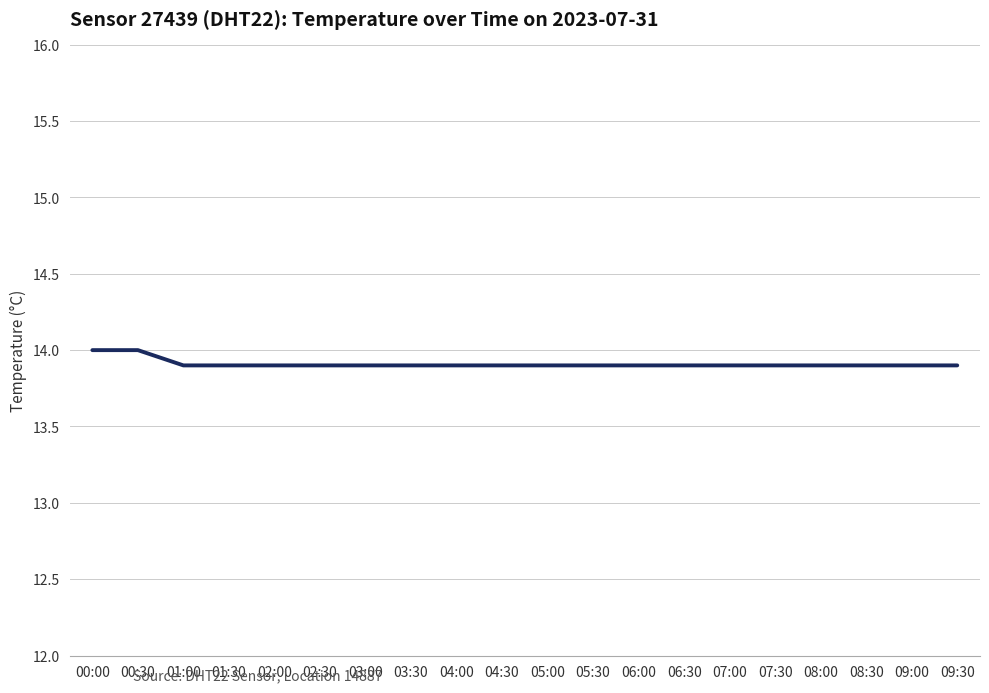

The chart shows a value of 7.8 at 08:00. True or false?

False